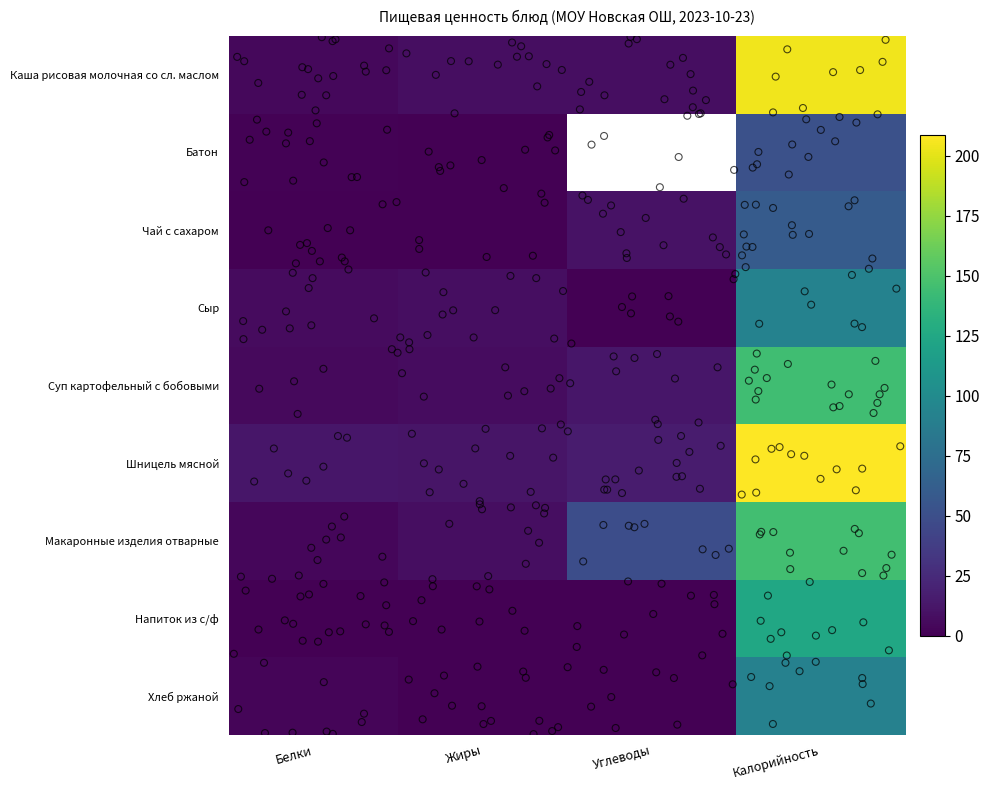

Is it true that Чай с сахаром equals 27.6 at Калорийность?

False